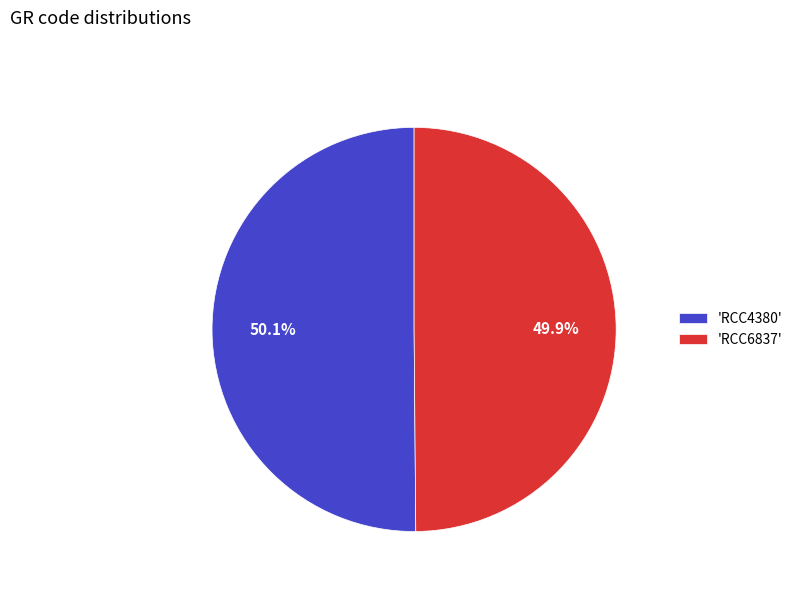

Approximately how many times larger is the value at 'RCC6837' compared to 'RCC4380'?

1.0